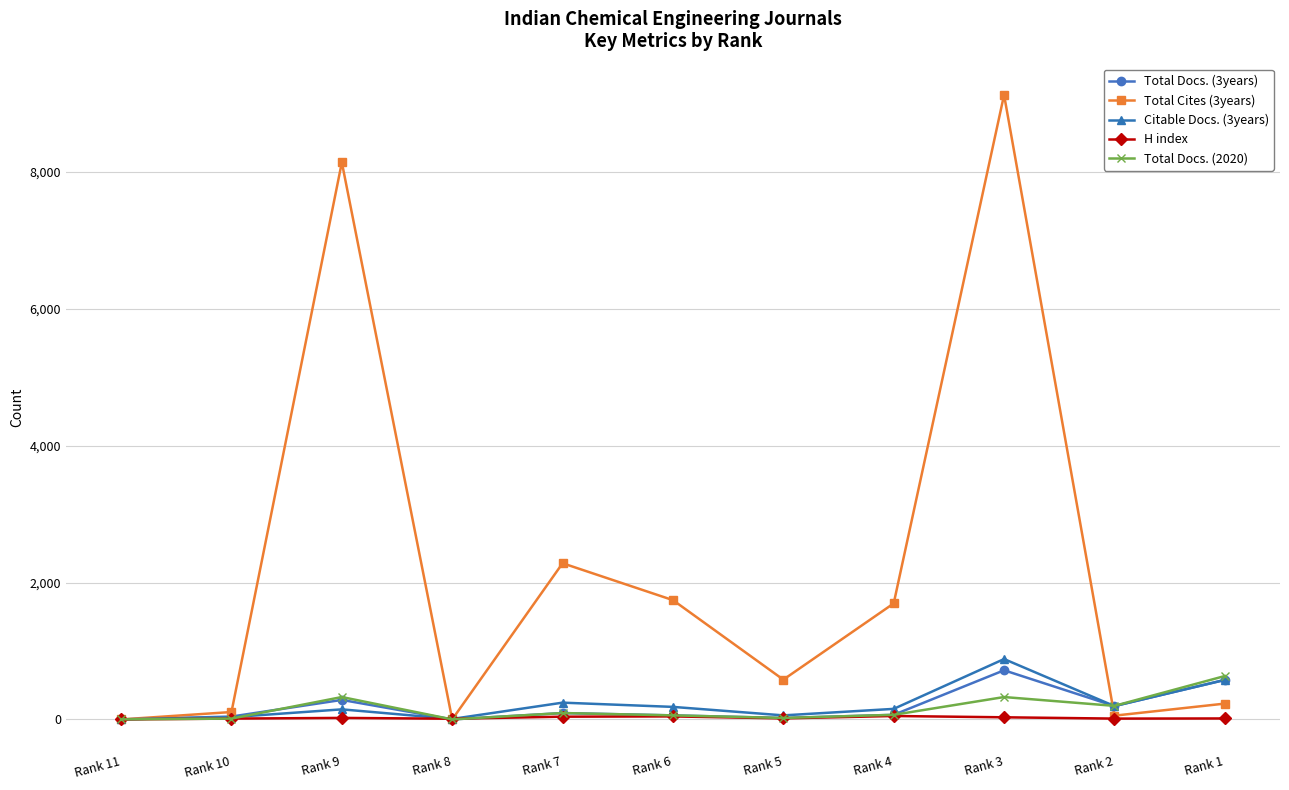

True or false: Total Docs. (3years) has a value of 42 at Rank 10.

True